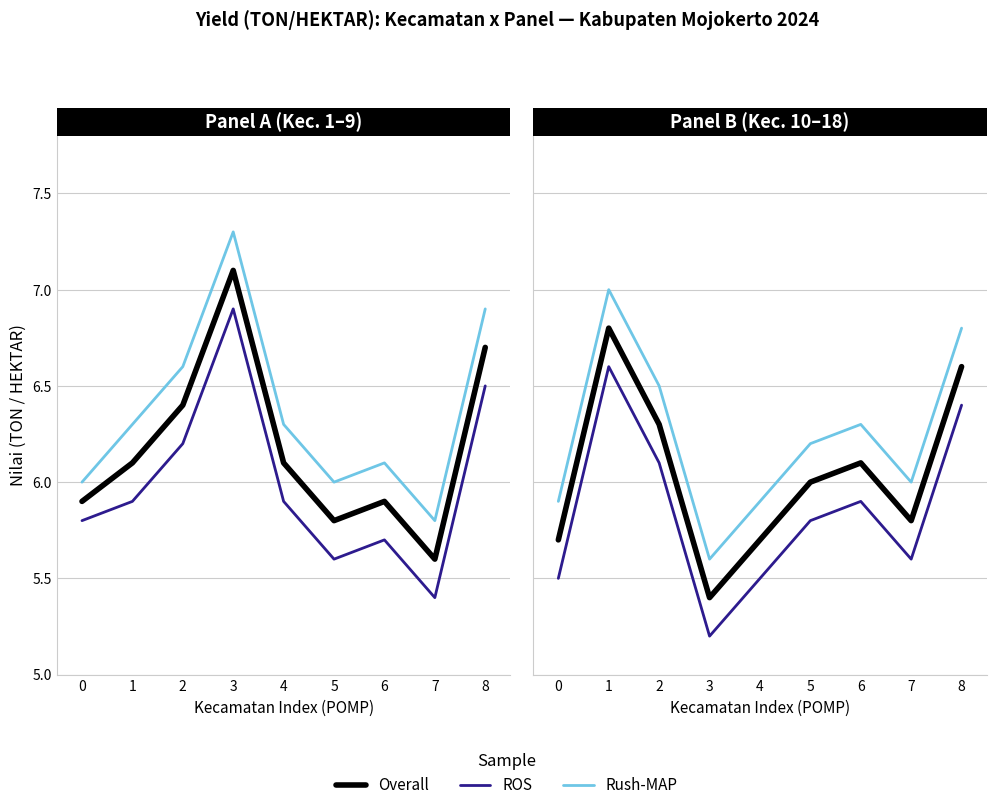

Which category has the highest value across all series?

1